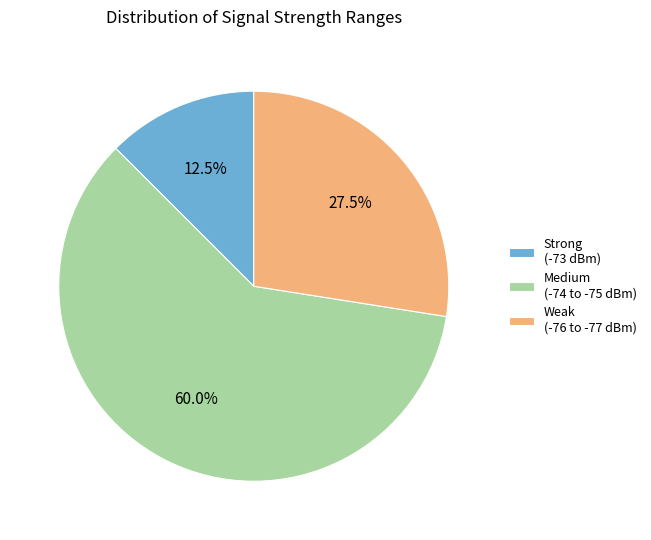

Which category has the biggest portion of the pie?

Medium (-74 to -75 dBm)